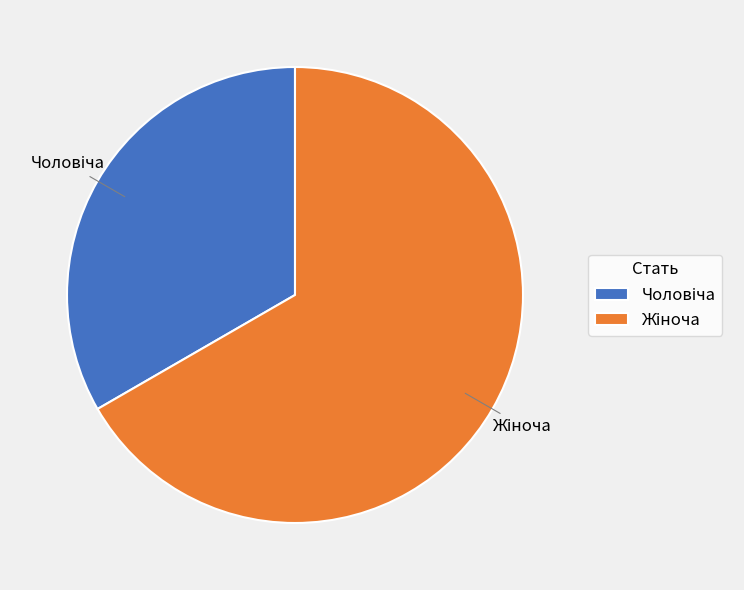

Is there any slice that represents more than half of the pie?

Yes